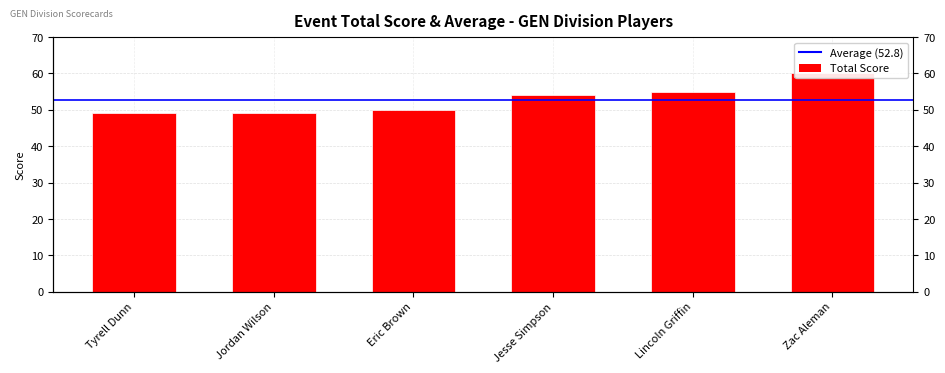

Reading left to right, what are all the values shown in this chart?

49	49	50	54	55	60